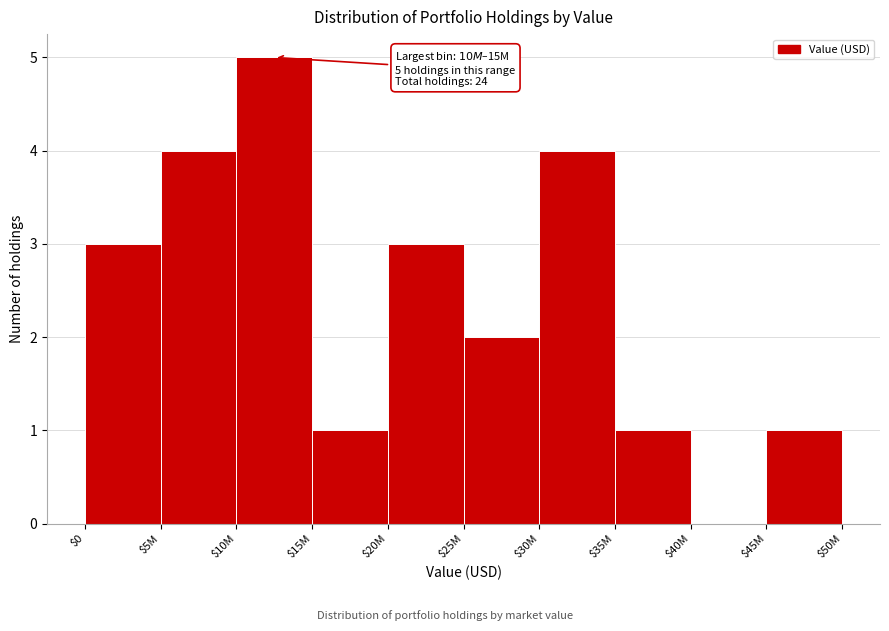

What is the greatest value displayed?

5